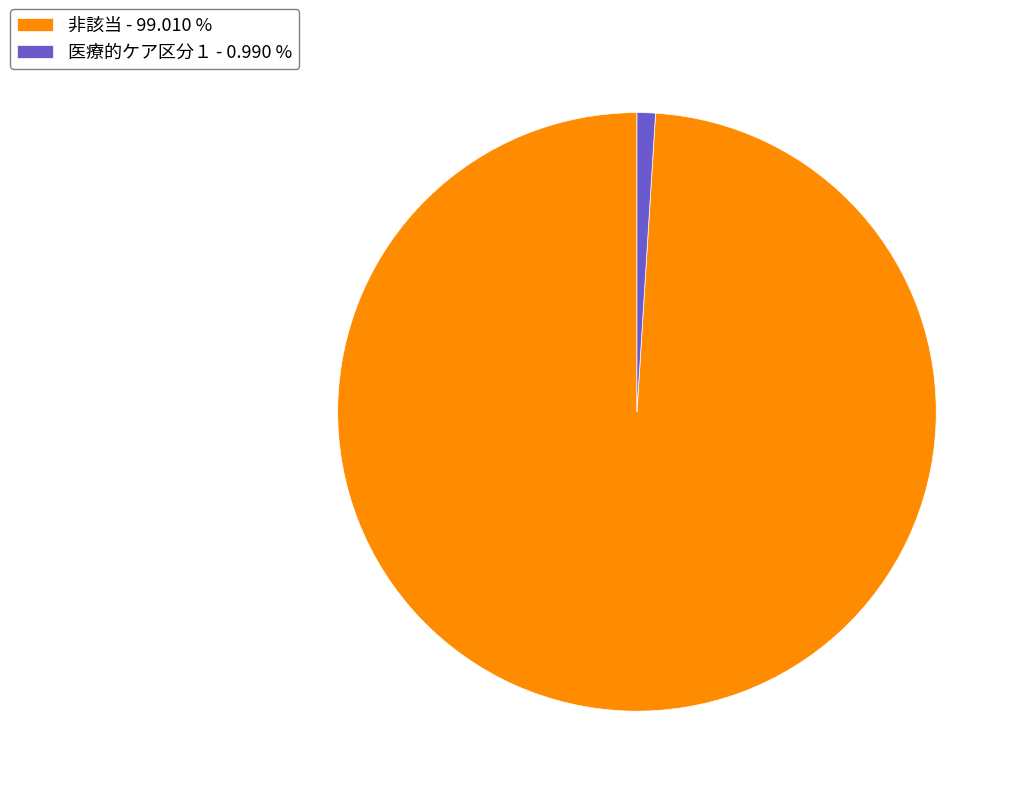

How many slices are in this pie chart?

2